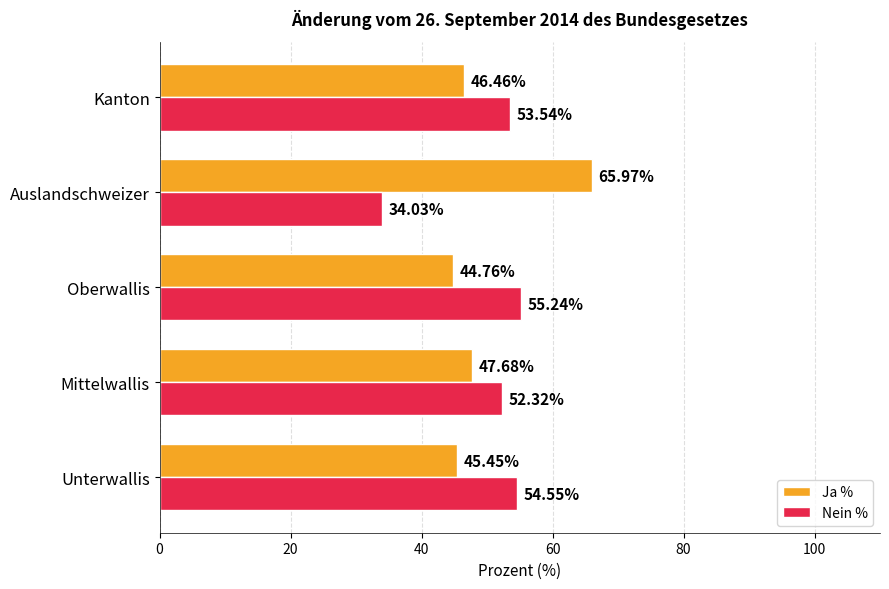

Which series has the largest total across all categories?

Ja %